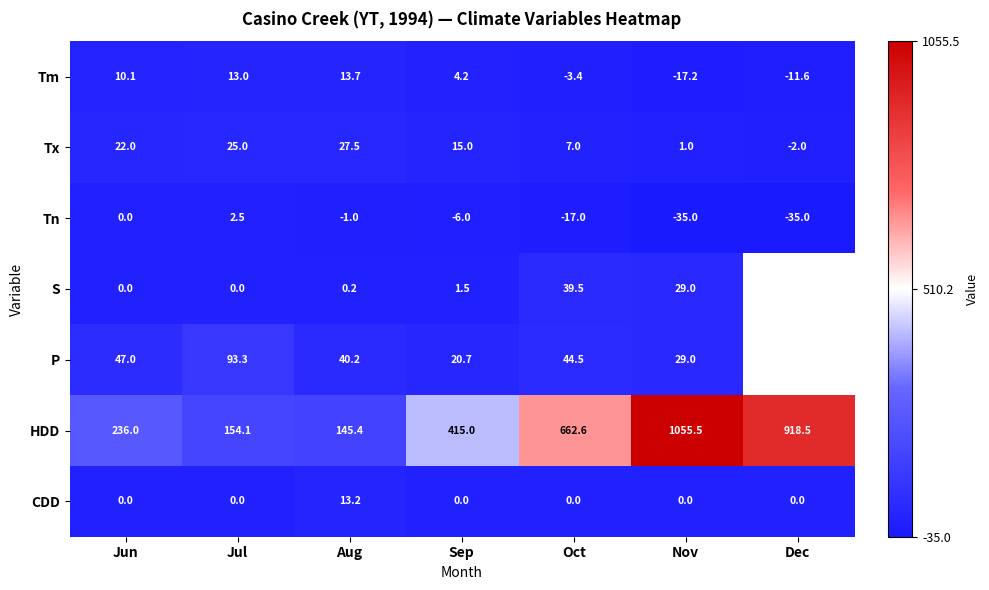

Where is Tn nearest to the value -16?

Oct